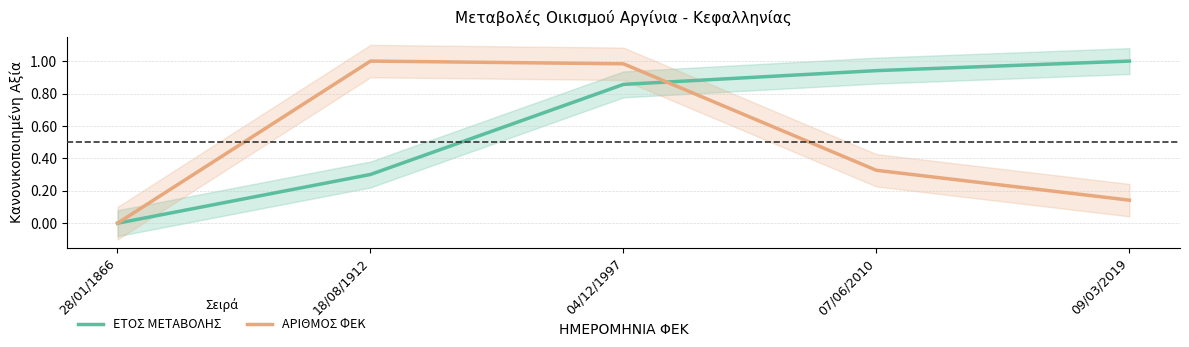

What is the maximum value shown in the chart?

1.0